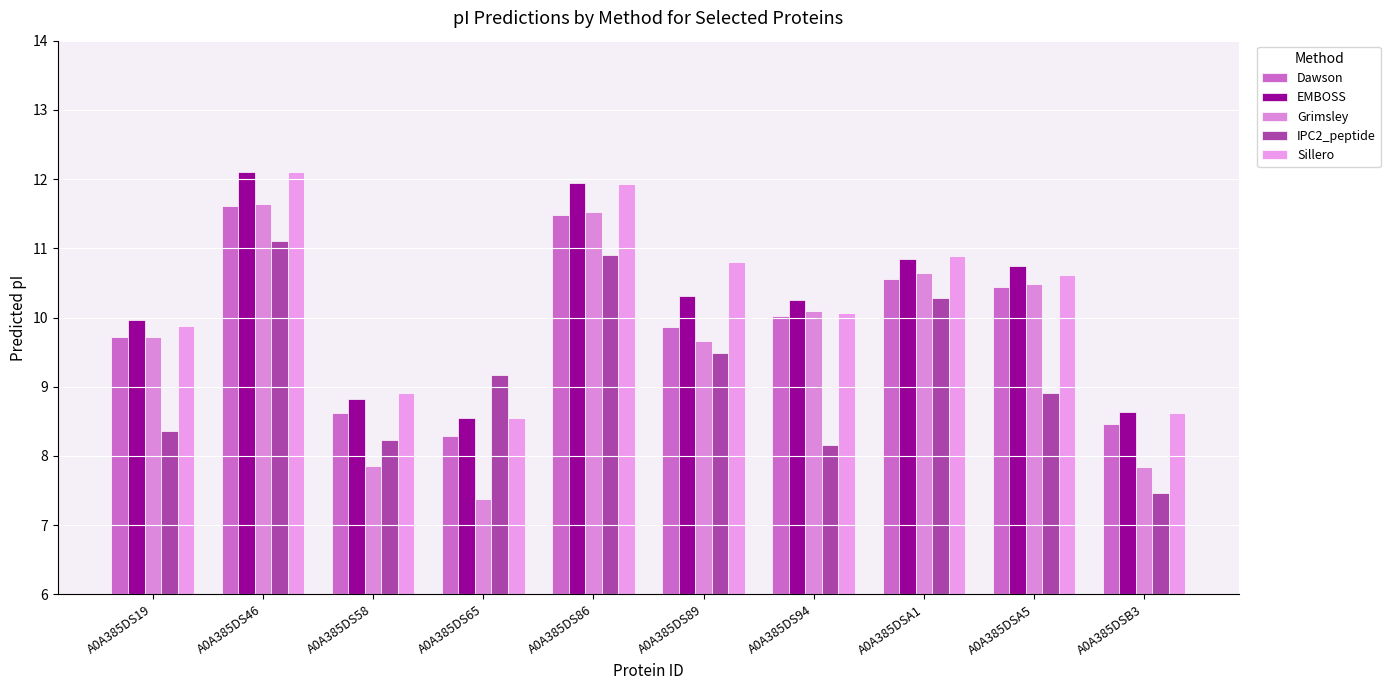

At which category is the sum across all series the highest?

A0A385DS46